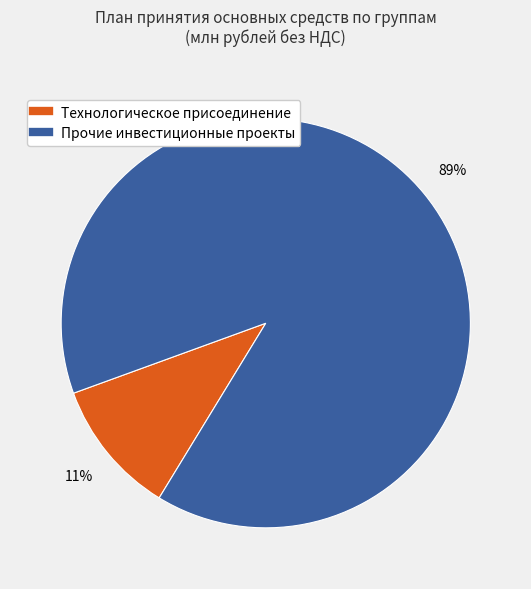

What is the largest slice in the pie chart?

Прочие инвестиционные проекты